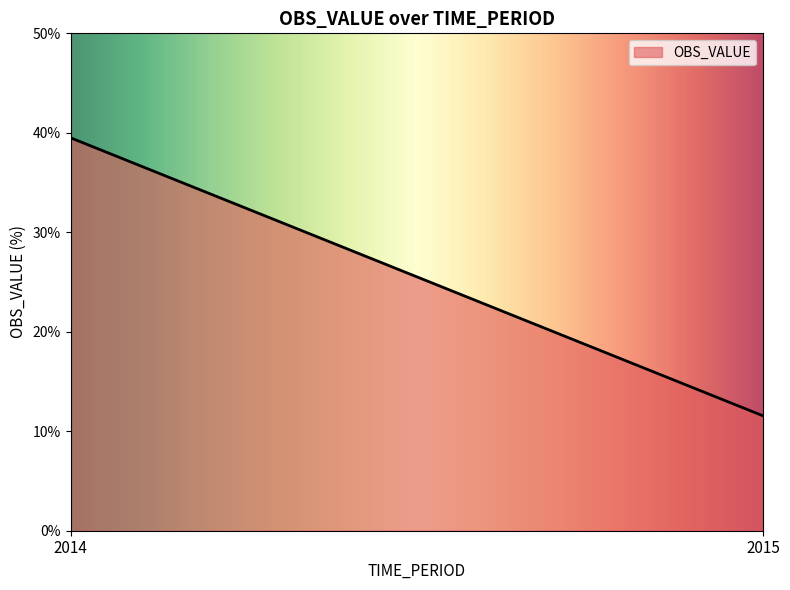

What is the average value?

25.5